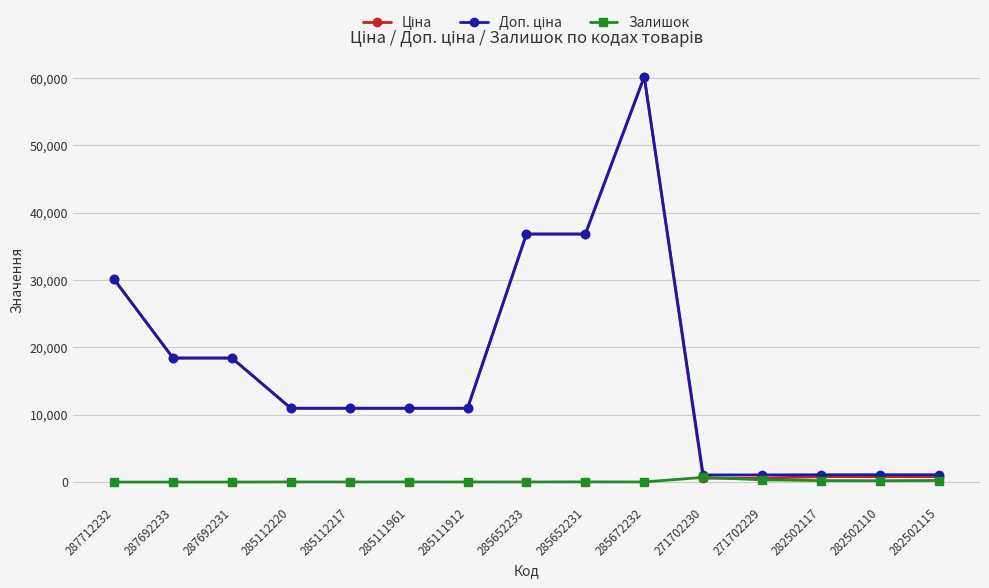

What is the difference between the maximum and minimum values in the Залишок series?

694.0